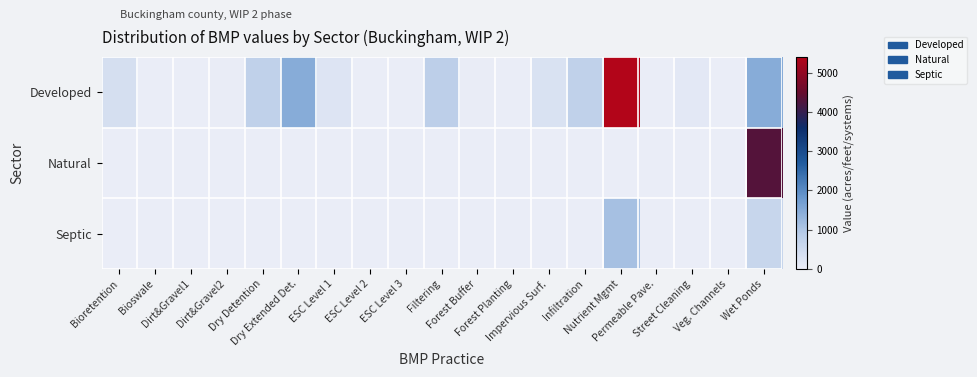

Reading left to right, list all the values displayed in this chart.

Developed: Bioretention=394.0	Bioswale=0.0	Dirt&Gravel1=14.6	Dirt&Gravel2=35.8	Dry Detention=755.5	Dry Extended Det.=1454.5	ESC Level 1=236.0	ESC Level 2=0.0	ESC Level 3=0.0	Filtering=805.3	Forest Buffer=35.7	Forest Planting=8.9	Impervious Surf.=312.5	Infiltration=758.1	Nutrient Mgmt=5395.1	Permeable Pave.=0.8	Street Cleaning=137.5	Veg. Channels=19.2	Wet Ponds=1454.9
Natural: Bioretention=0.0	Bioswale=0.0	Dirt&Gravel1=0.0	Dirt&Gravel2=0.0	Dry Detention=0.0	Dry Extended Det.=0.0	ESC Level 1=0.0	ESC Level 2=0.0	ESC Level 3=0.0	Filtering=0.0	Forest Buffer=0.0	Forest Planting=0.0	Impervious Surf.=0.0	Infiltration=0.0	Nutrient Mgmt=0.0	Permeable Pave.=0.0	Street Cleaning=0.0	Veg. Channels=0.0	Wet Ponds=4315.5
Septic: Bioretention=0.0	Bioswale=0.0	Dirt&Gravel1=0.0	Dirt&Gravel2=0.0	Dry Detention=0.0	Dry Extended Det.=0.0	ESC Level 1=0.0	ESC Level 2=0.0	ESC Level 3=0.0	Filtering=0.0	Forest Buffer=0.0	Forest Planting=0.0	Impervious Surf.=0.0	Infiltration=0.0	Nutrient Mgmt=1113.6	Permeable Pave.=0.0	Street Cleaning=0.0	Veg. Channels=0.0	Wet Ponds=627.3